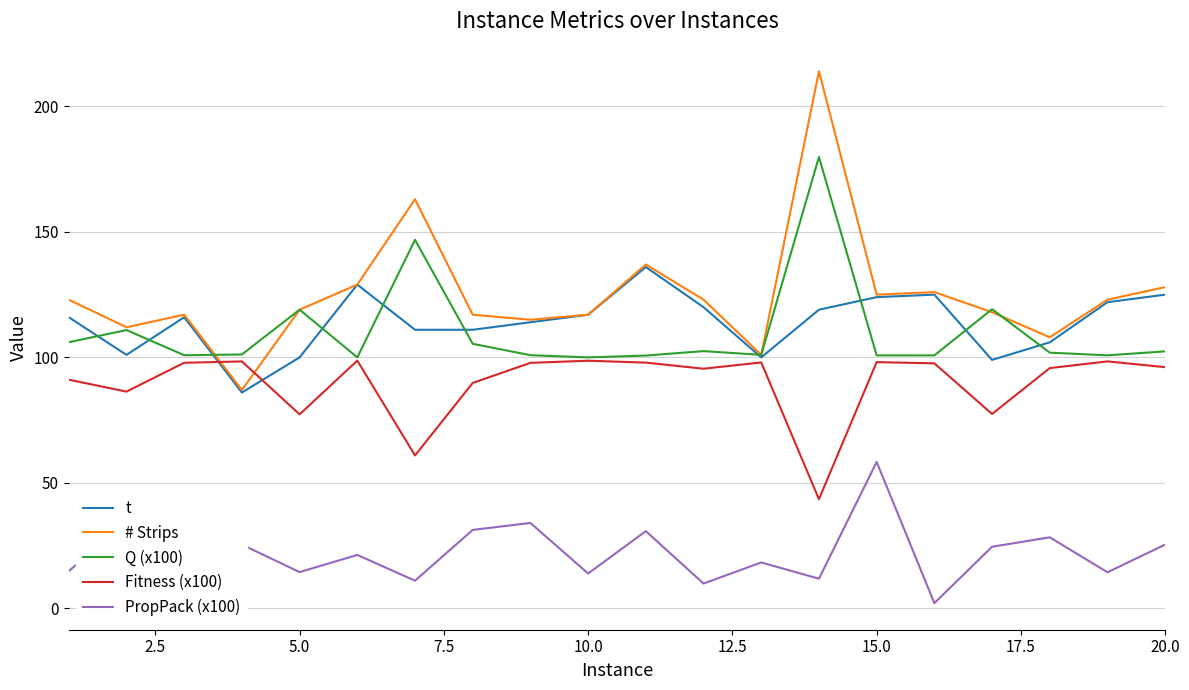

Which series has the largest total across all categories?

# Strips